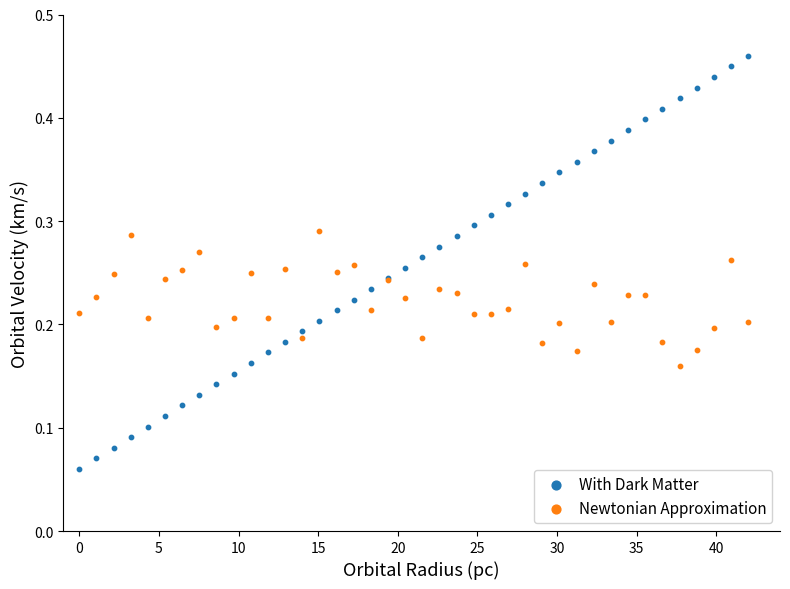

Which series contains the lowest Y value?

With Dark Matter